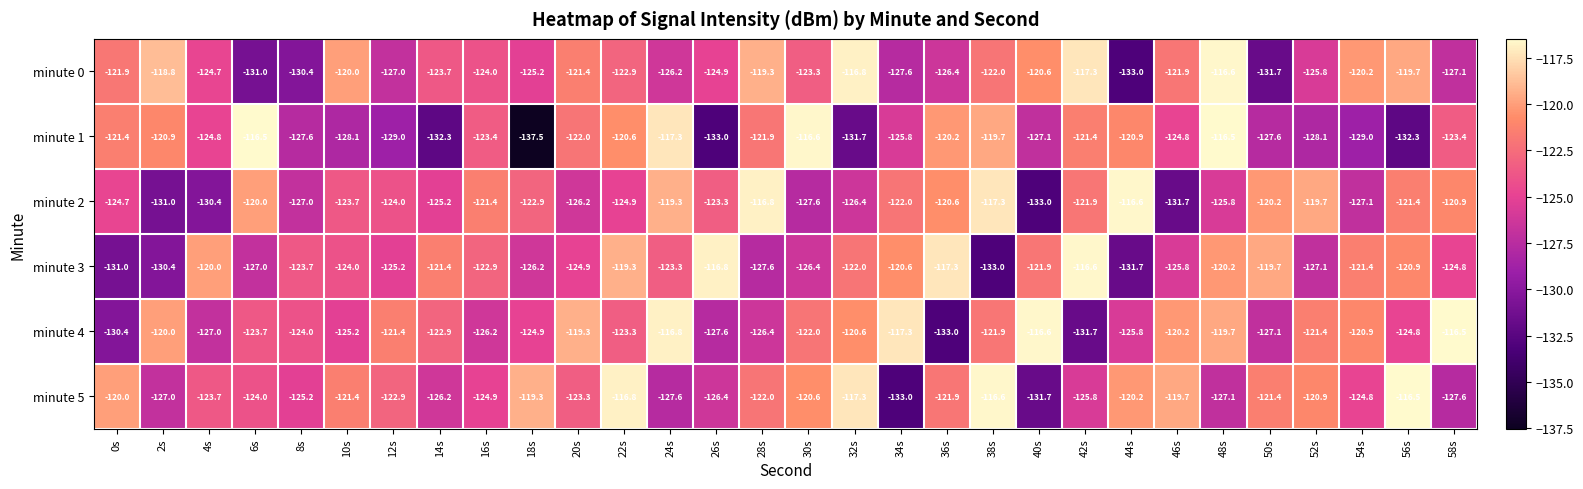

Which series has the largest range (max minus min)?

minute 1